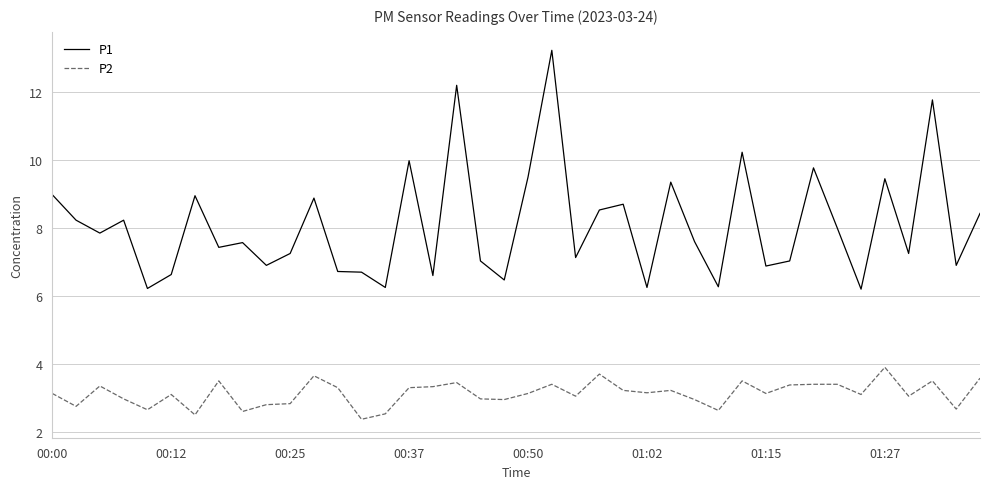

What is the average value of the P1 series?

8.1